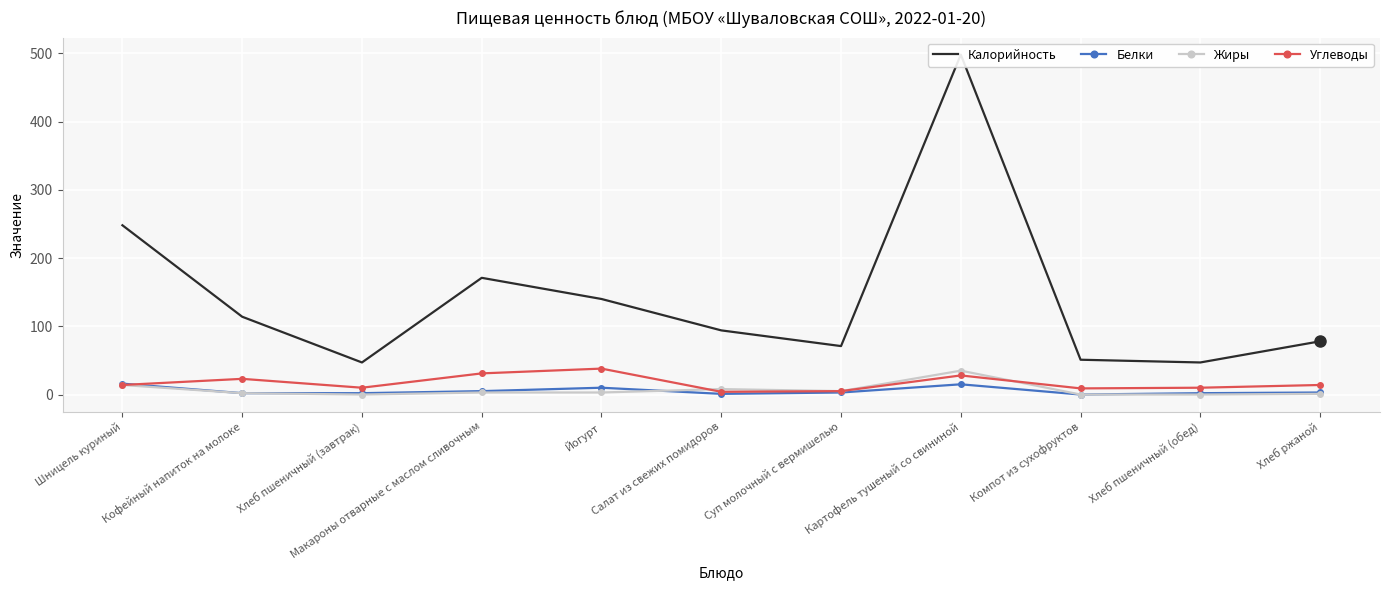

What is the difference between the maximum and second lowest values in the Жиры series?

35